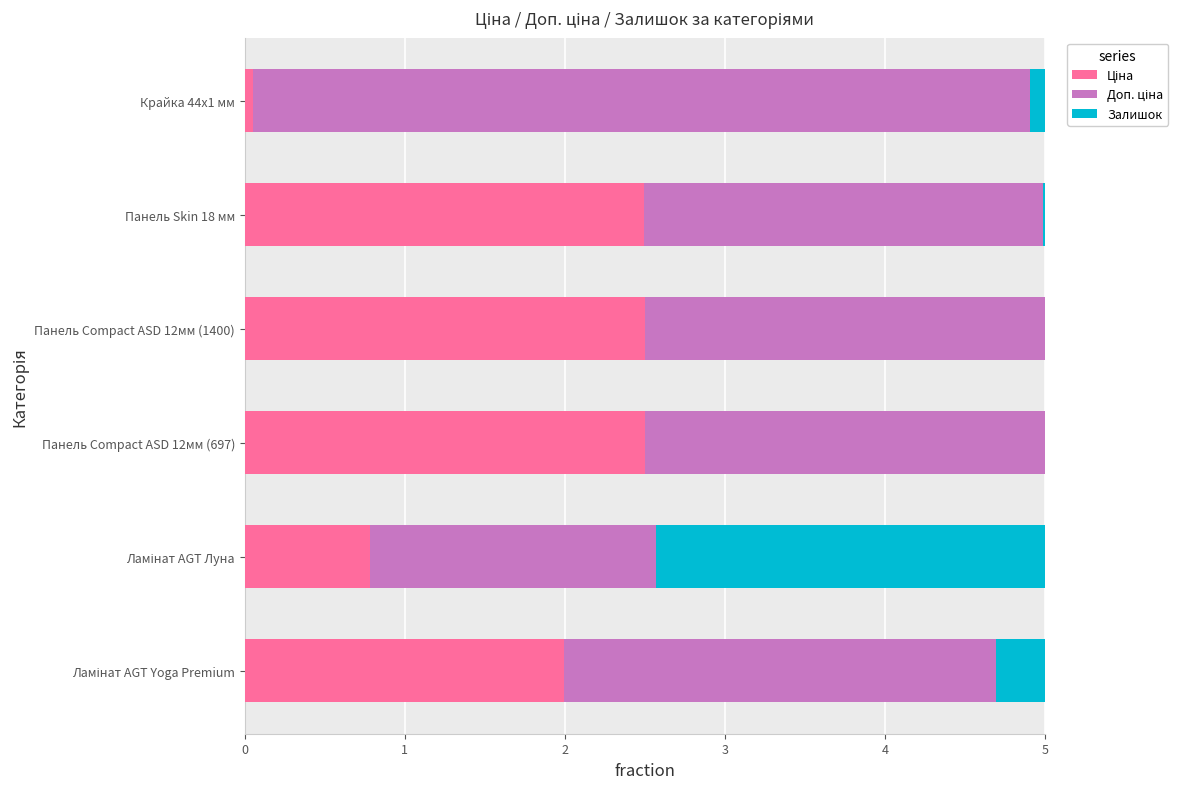

What is the total value across all series at Панель Compact ASD 12мм (697)?

5.0